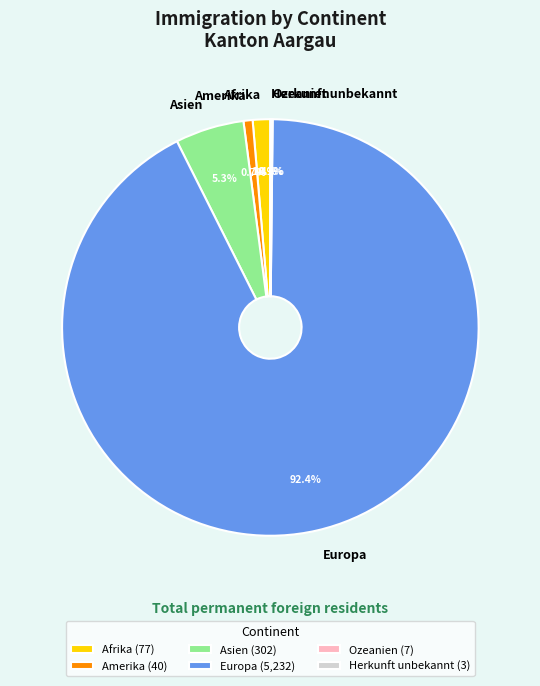

What percentage is NOT represented by Europa?

7.6%